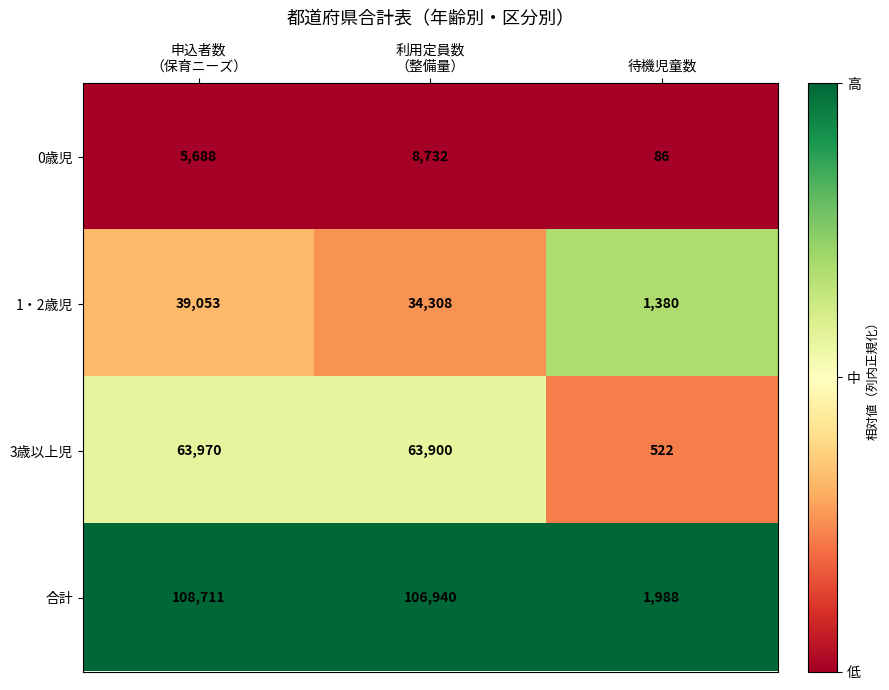

True or false: 1・2歳児 has a value of 1380 at 待機児童数.

True